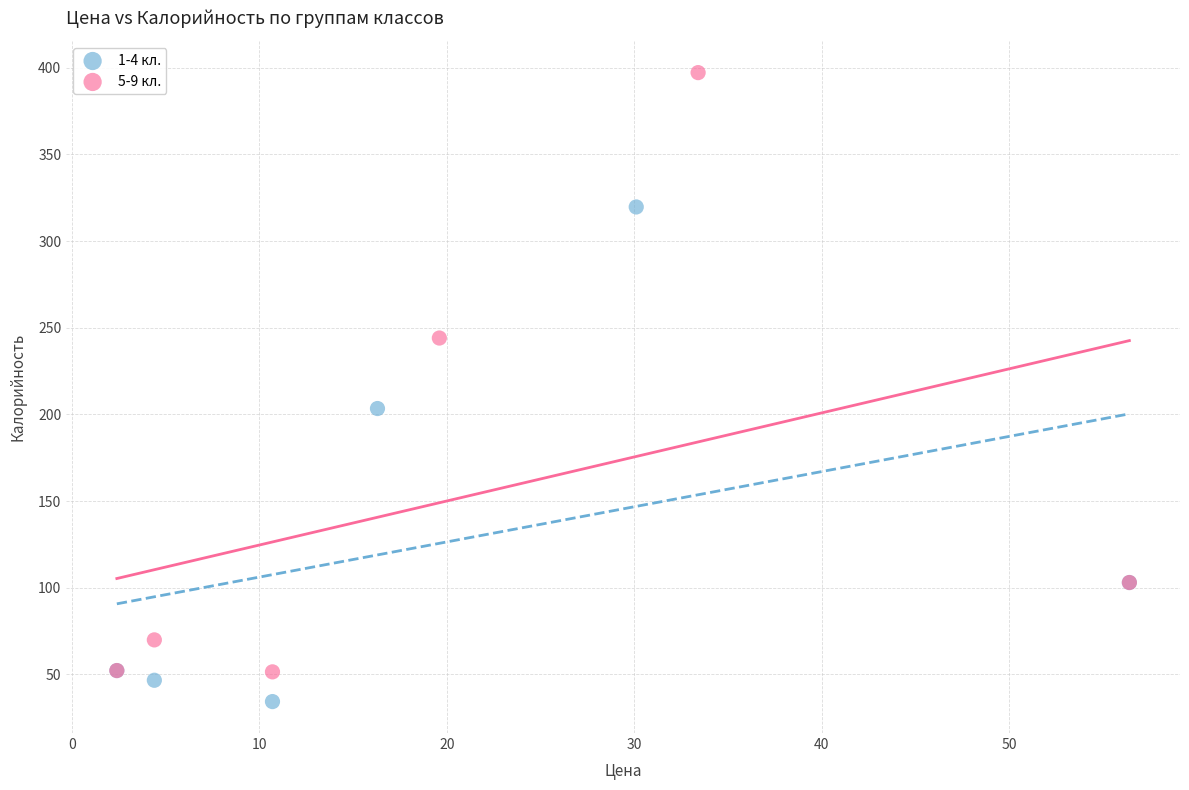

Which series reaches the maximum Y coordinate?

5-9 кл.